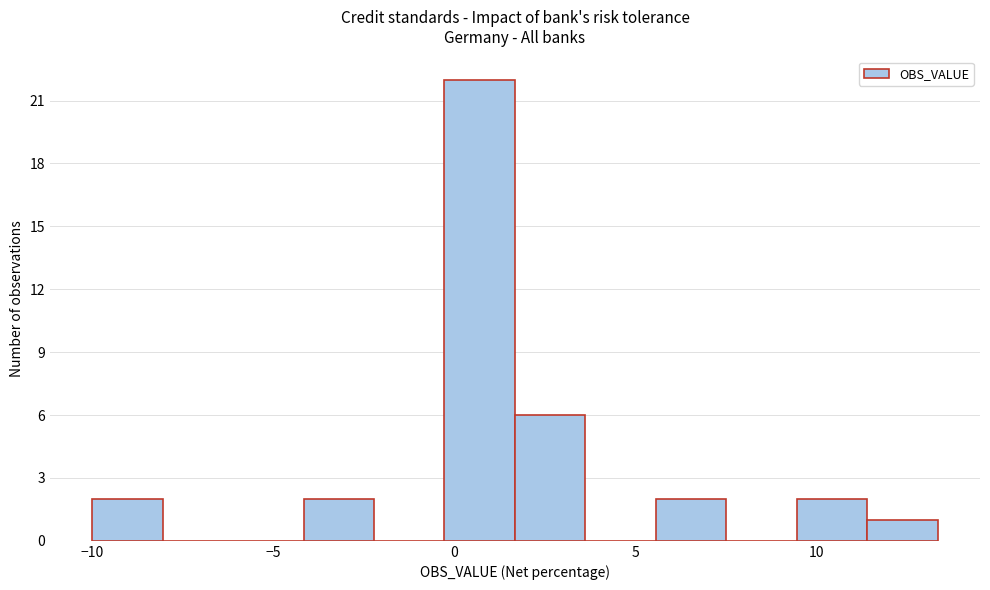

Read against the x-axis, roughly where is the centre of the tallest bar?

0.5